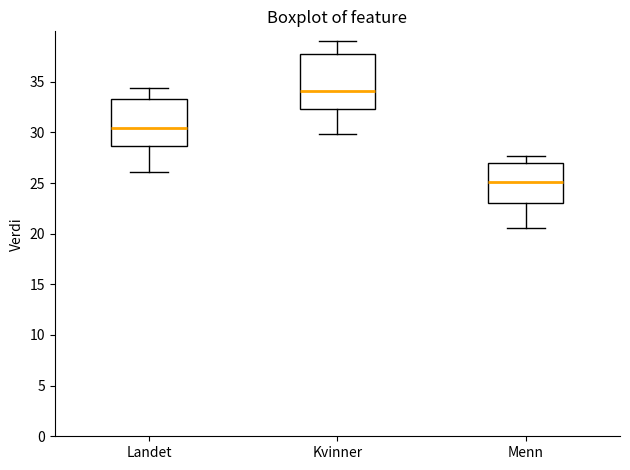

Reading left to right, transcribe this box plot: for each box, give where its median line is, the range the box spans, and where its two whiskers end, as read against the y-axis. The values are not printed on the chart, so give them approximately, as read against the axis.

Landet: median 30.5, box 28.5 to 33.5, whiskers 26.0 to 34.5
Kvinner: median 34.0, box 32.5 to 37.5, whiskers 30.0 to 39.0
Menn: median 25.0, box 23.0 to 27.0, whiskers 20.5 to 27.5